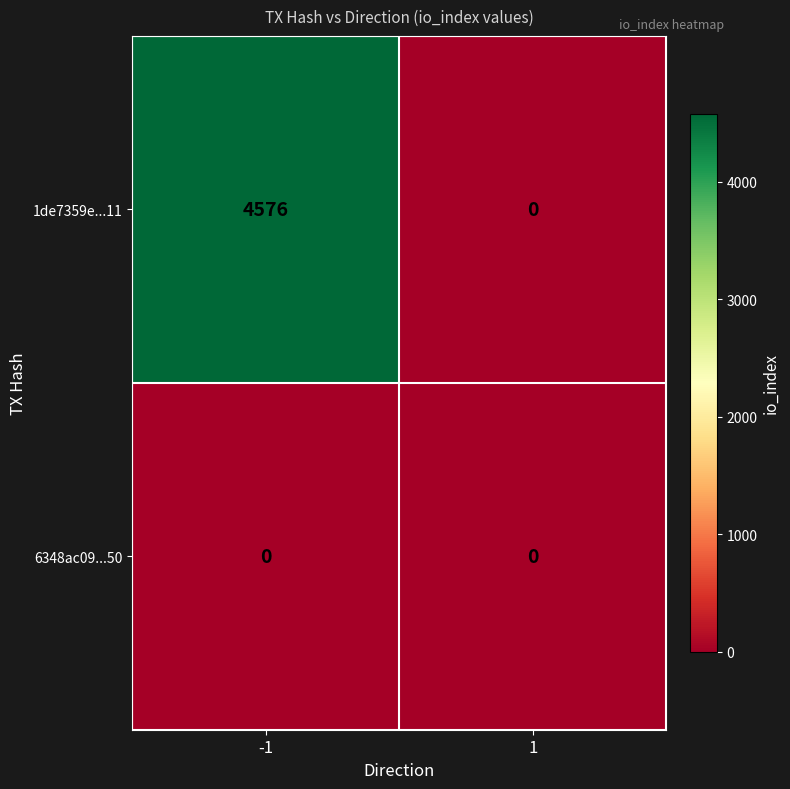

Reading left to right, transcribe all the data shown in this chart.

1de7359e...11: -1=4576	1=0
6348ac09...50: -1=0	1=0